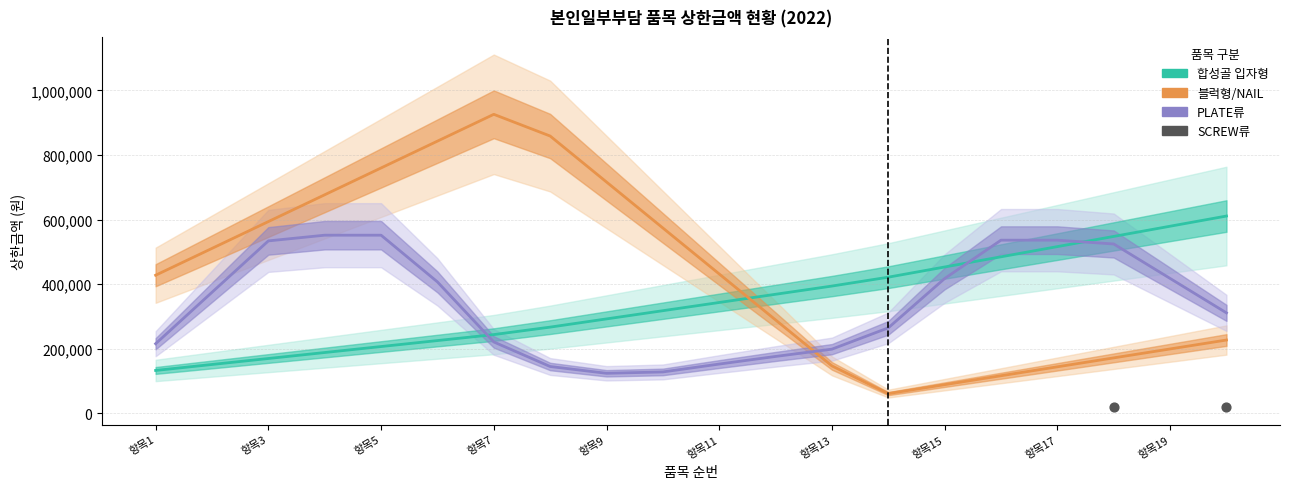

What is the average X value?

18